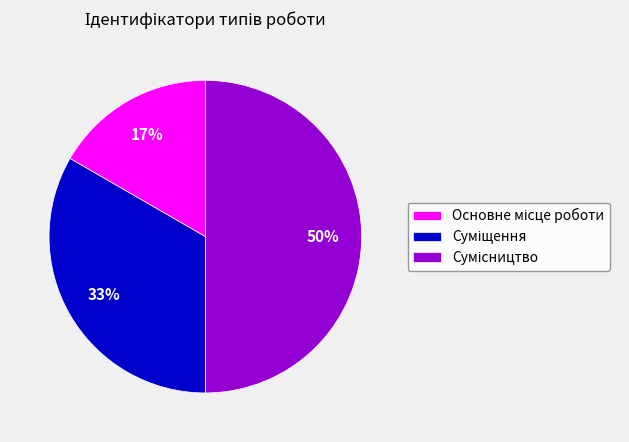

To the nearest percent, what is the average slice percentage?

33%